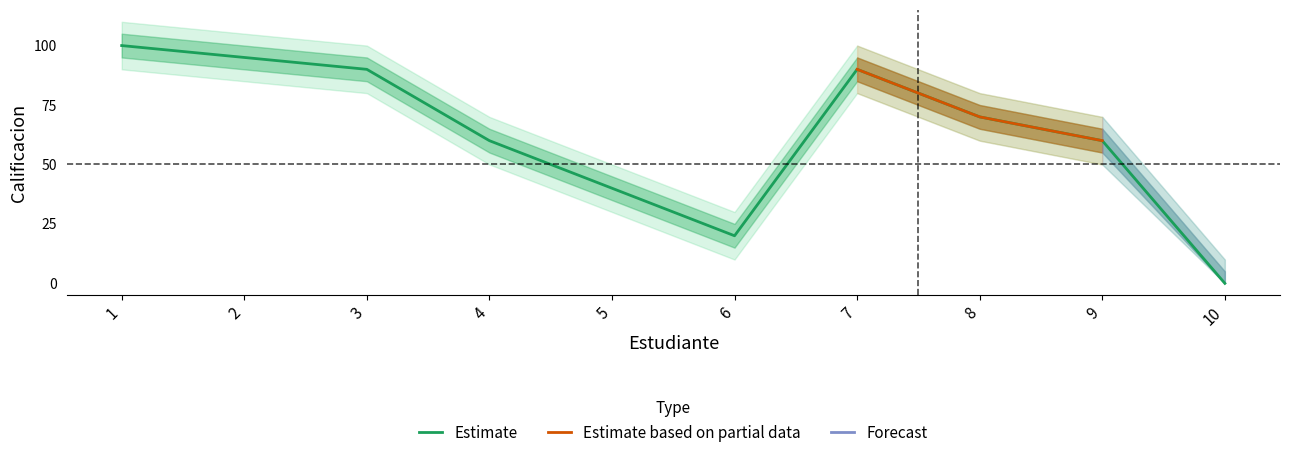

True or false: Estimate has a value of -67 at 10.

False